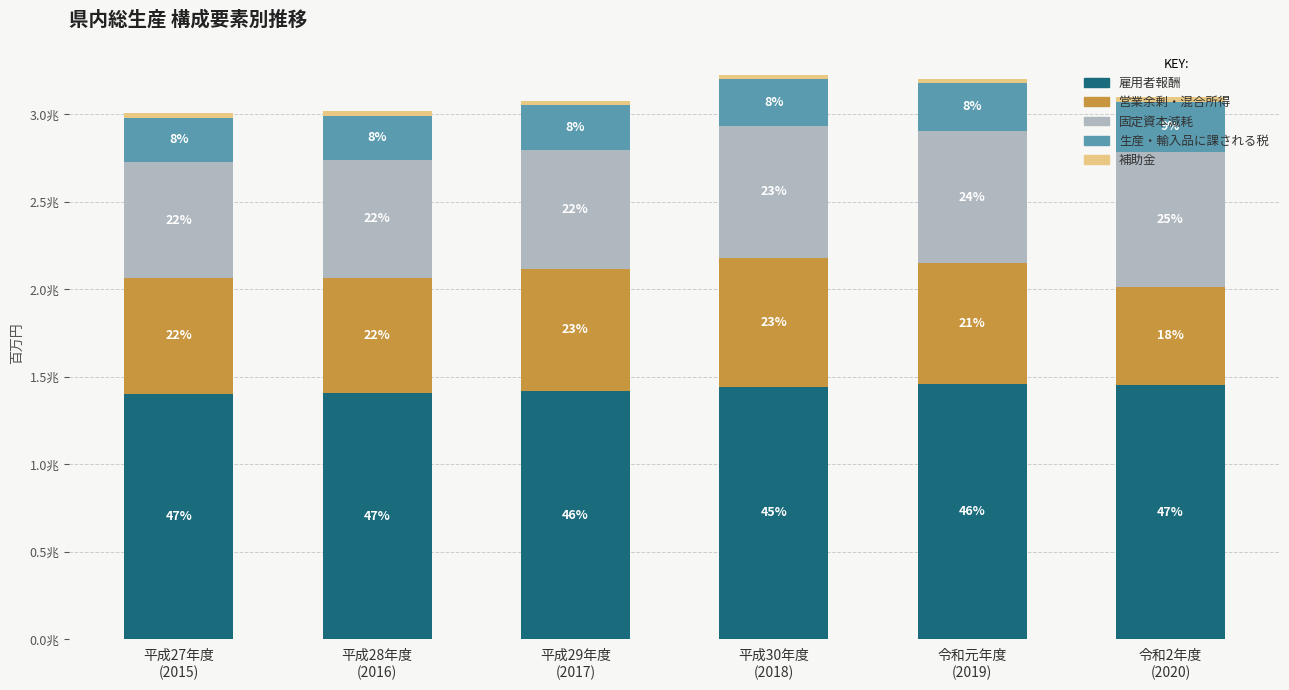

Between 平成27年度
(2015) and 令和元年度
(2019), which is larger?

令和元年度
(2019)